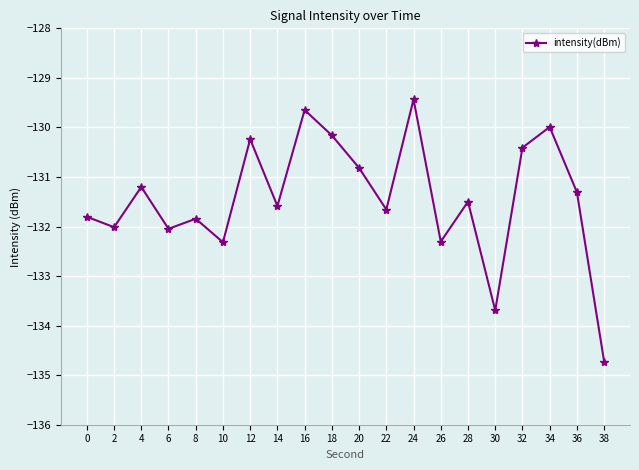

True or false: the data shows -132.3 at 10.

True